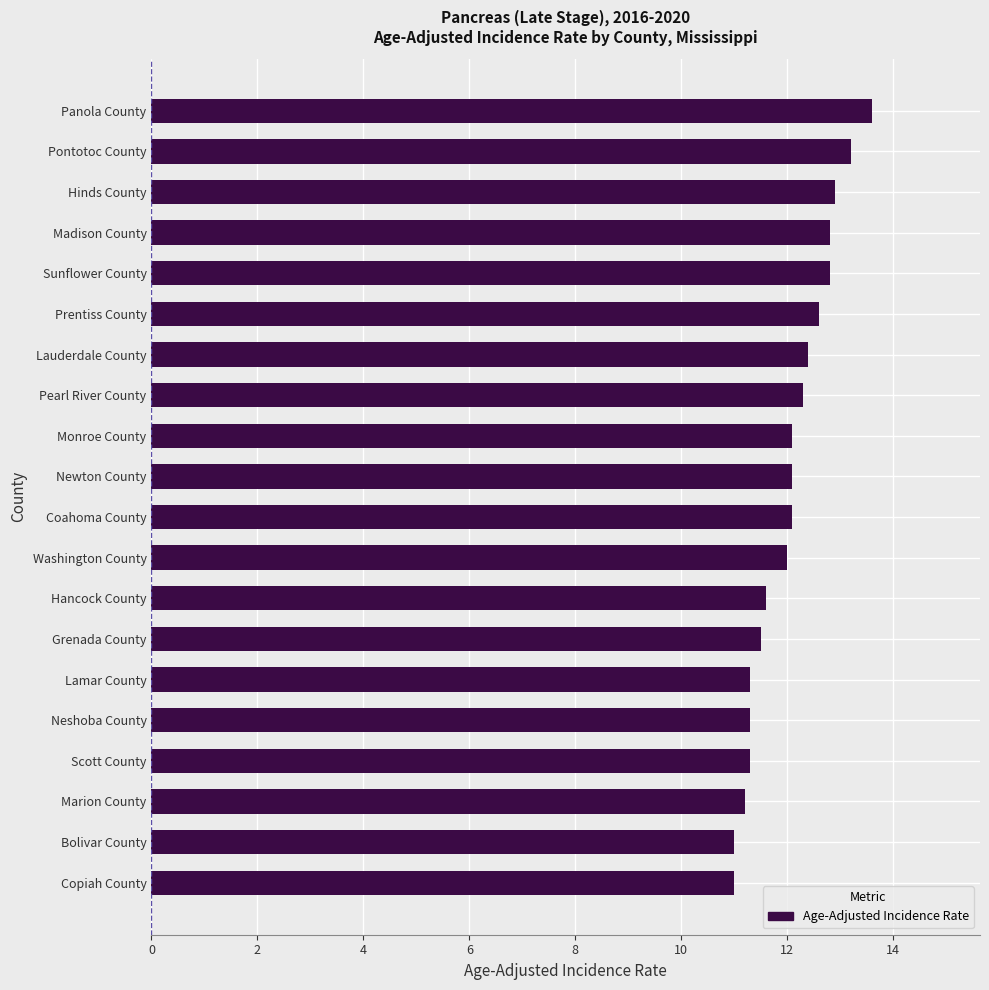

What is the difference between the second highest and minimum values?

2.2